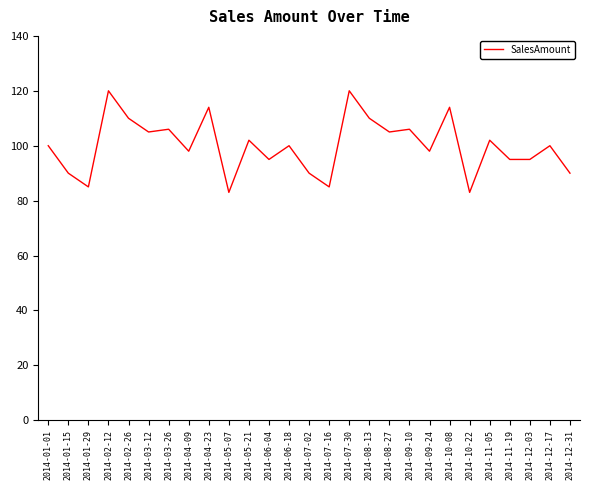

What position from the left is 2014-02-26?

5